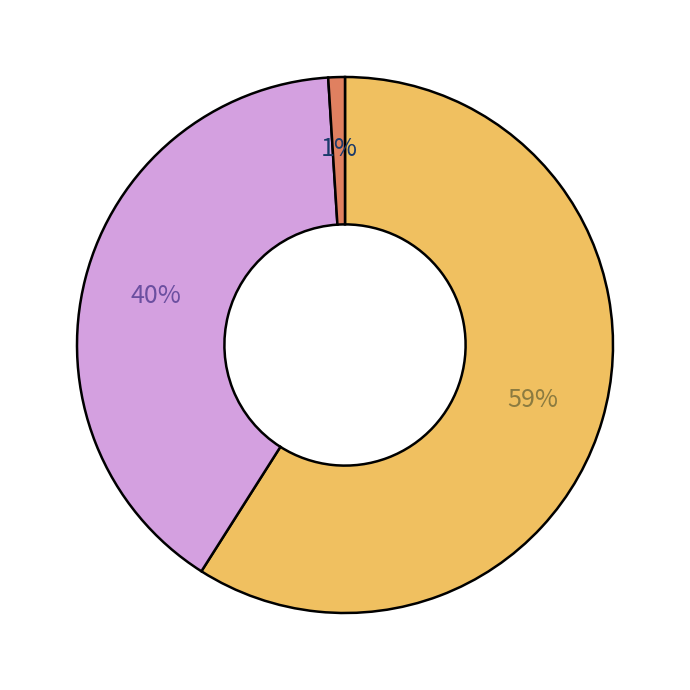

To the nearest percent, what is the difference between the largest and smallest slice percentages?

58%